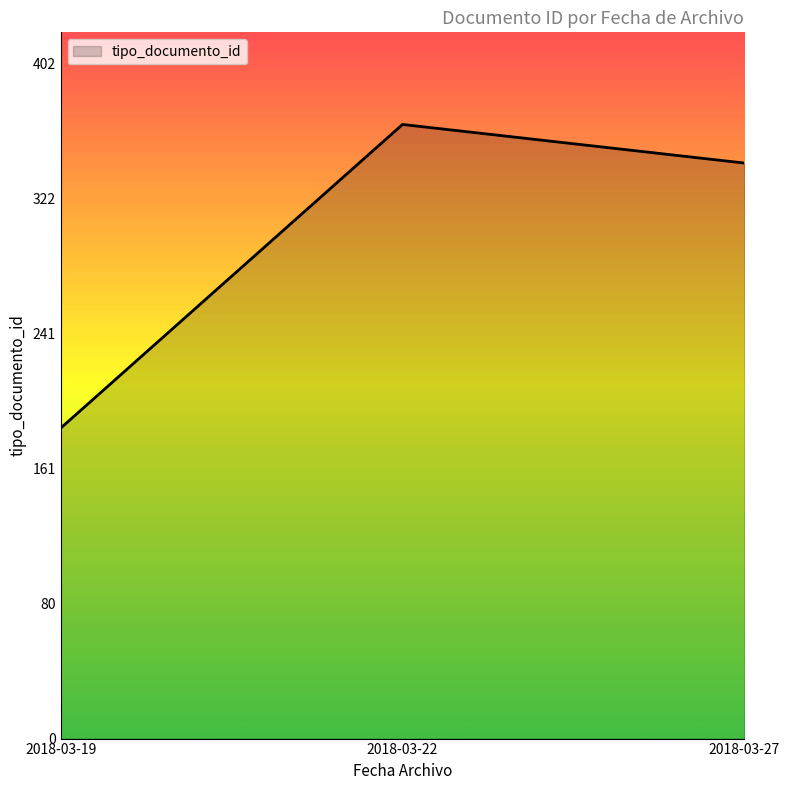

What is the change in value from 2018-03-19 to 2018-03-27?

+158